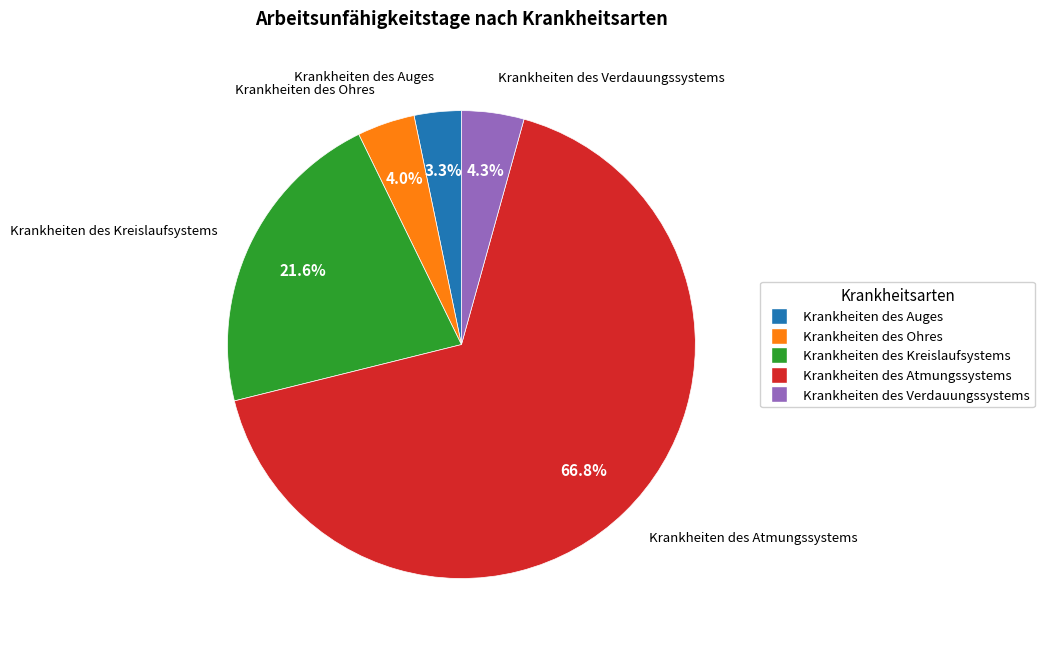

Approximately how many times larger is the value at Krankheiten des Ohres compared to Krankheiten des Auges?

1.2